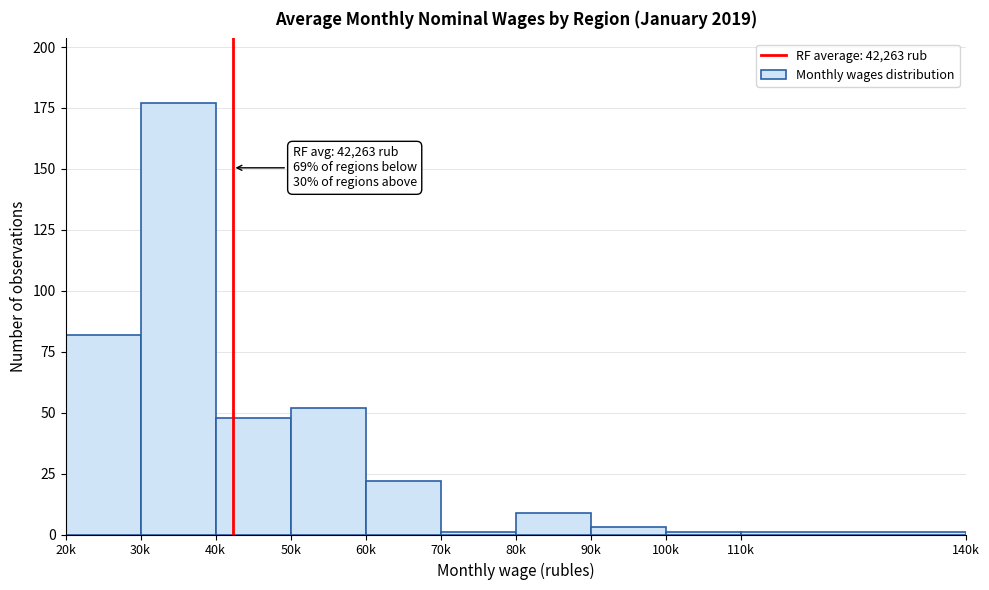

Reading right to left, extract all data points from this chart.

1	1	3	9	1	22	52	48	177	82